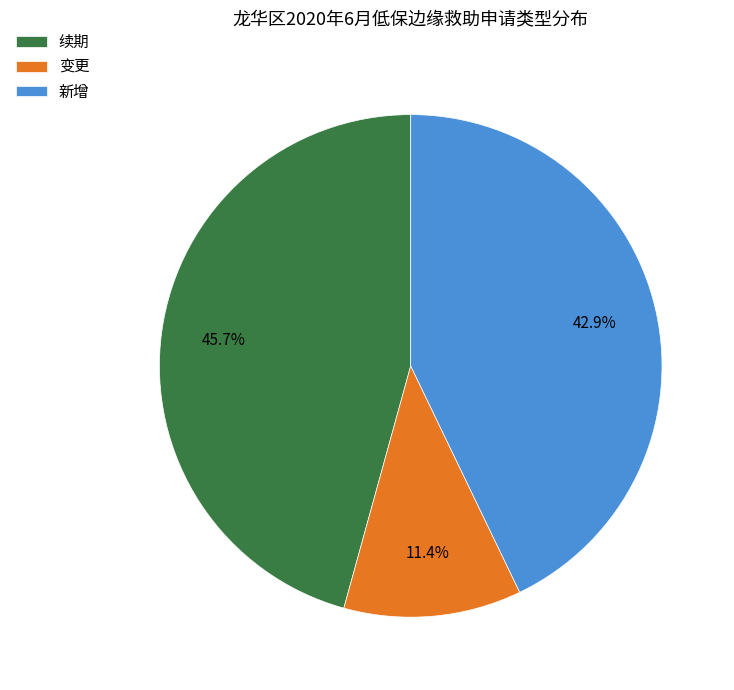

To the nearest percent, what portion does 续期 represent?

46%